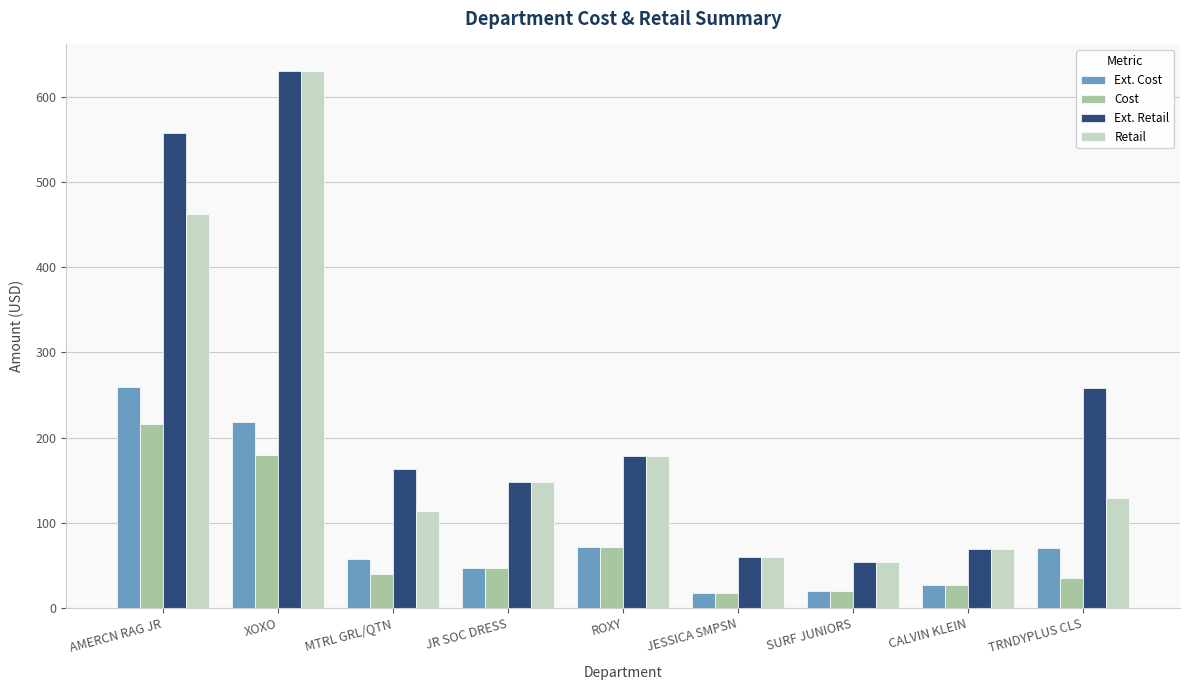

Are the bars grouped side by side (vs. stacked)?

Yes